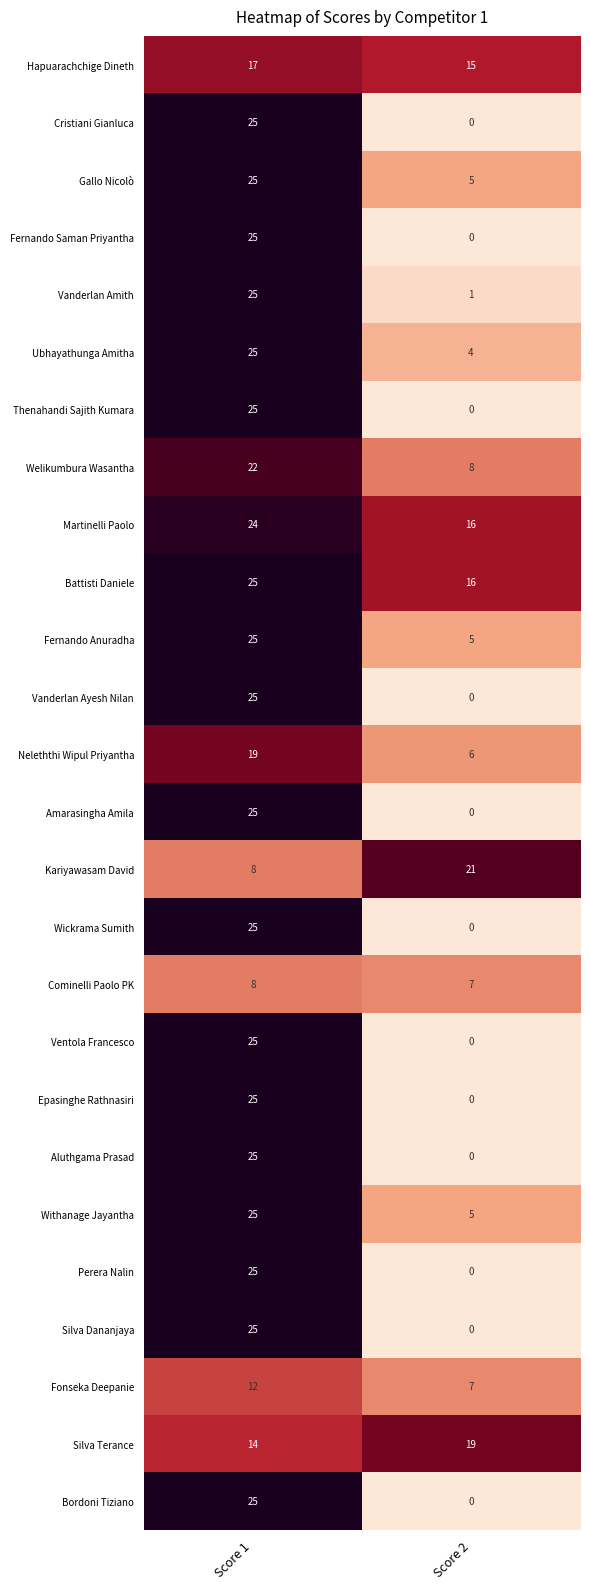

True or false: Cominelli Paolo PK has a value of 12 at Score 2.

False